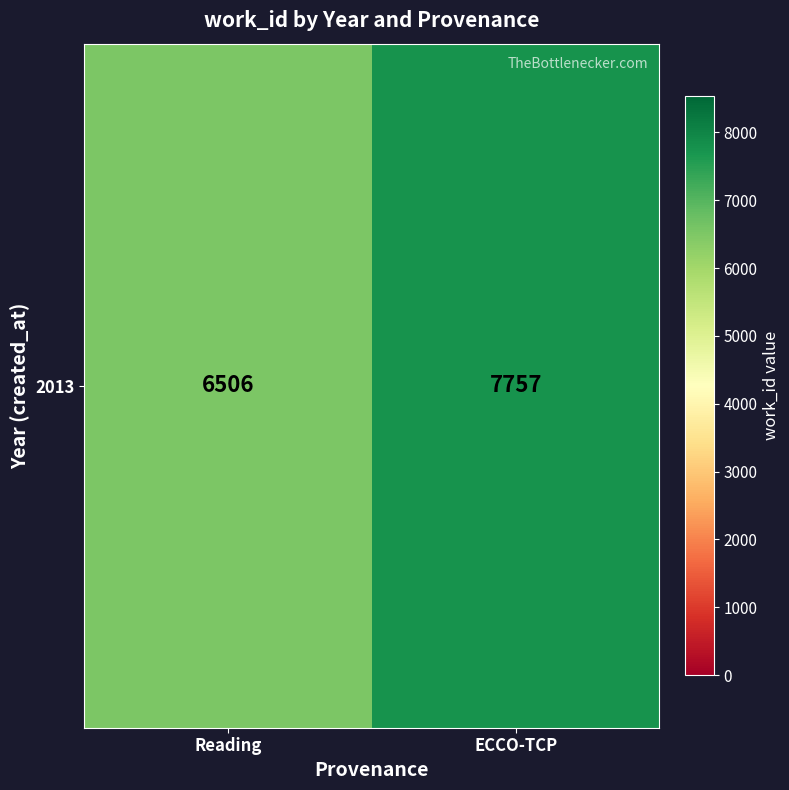

The chart shows a value of 7757 at ECCO-TCP. True or false?

True